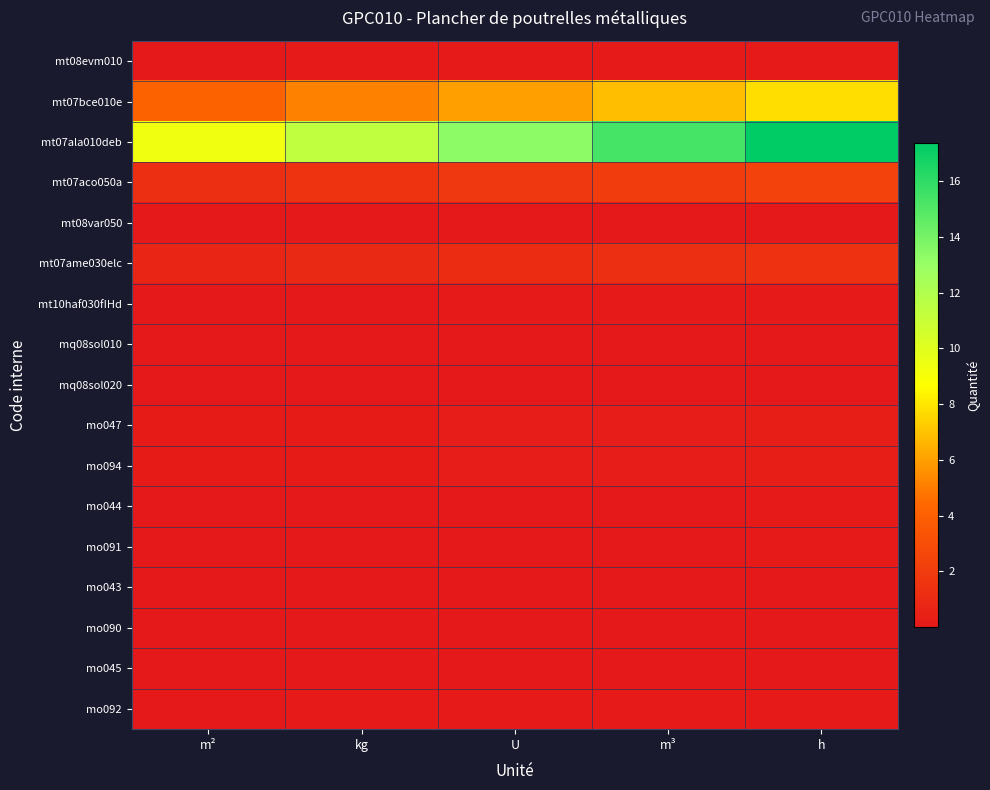

How many distinct data groups are displayed?

17